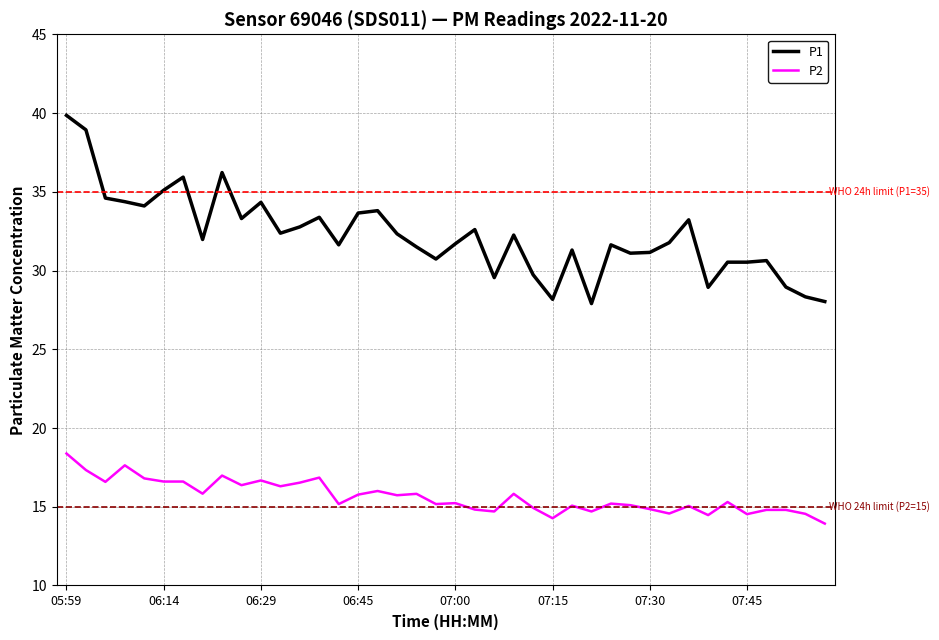

What is the highest value of the P2 series?

18.4